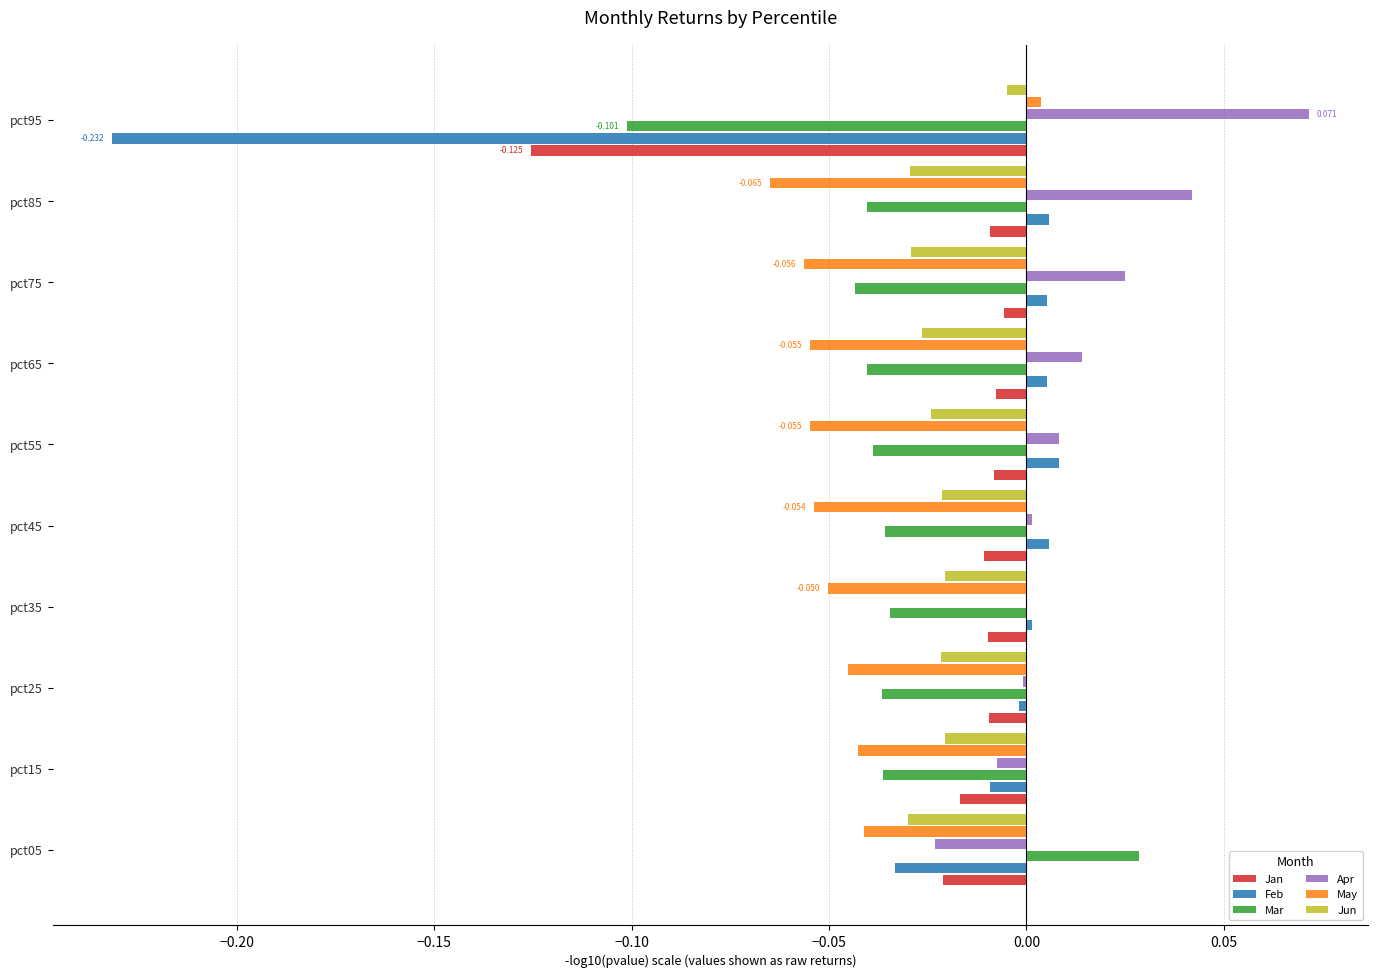

Which series has the largest total across all categories?

Apr